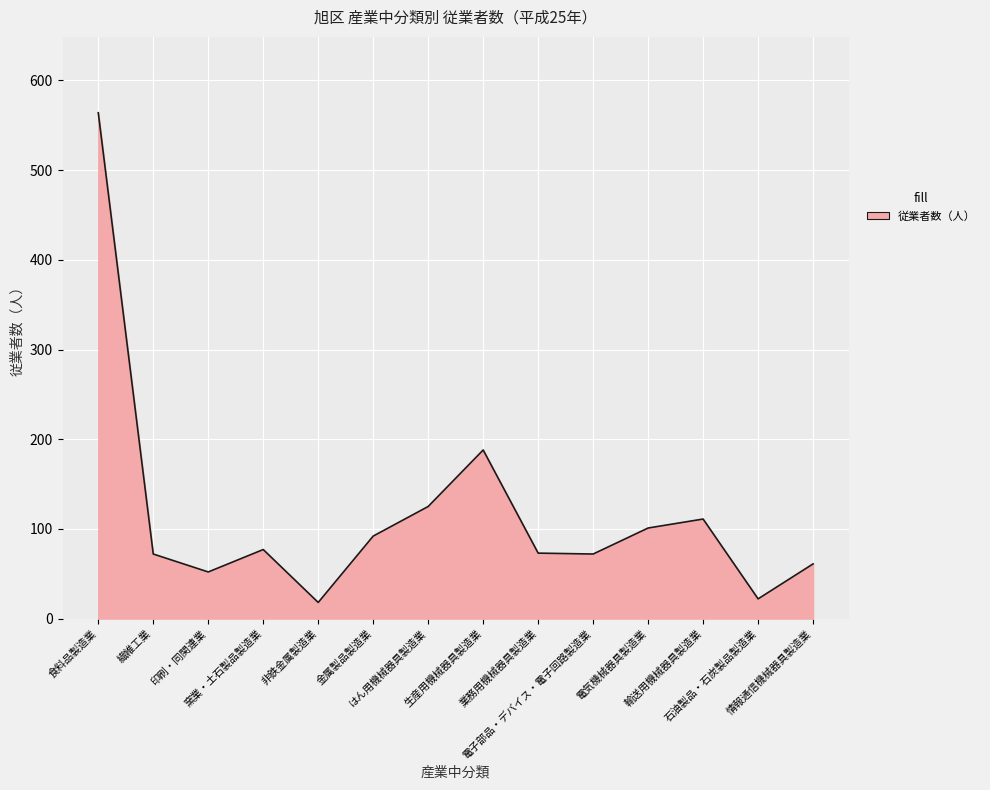

What is the change in value from 食料品製造業 to はん用機械器具製造業?

-439